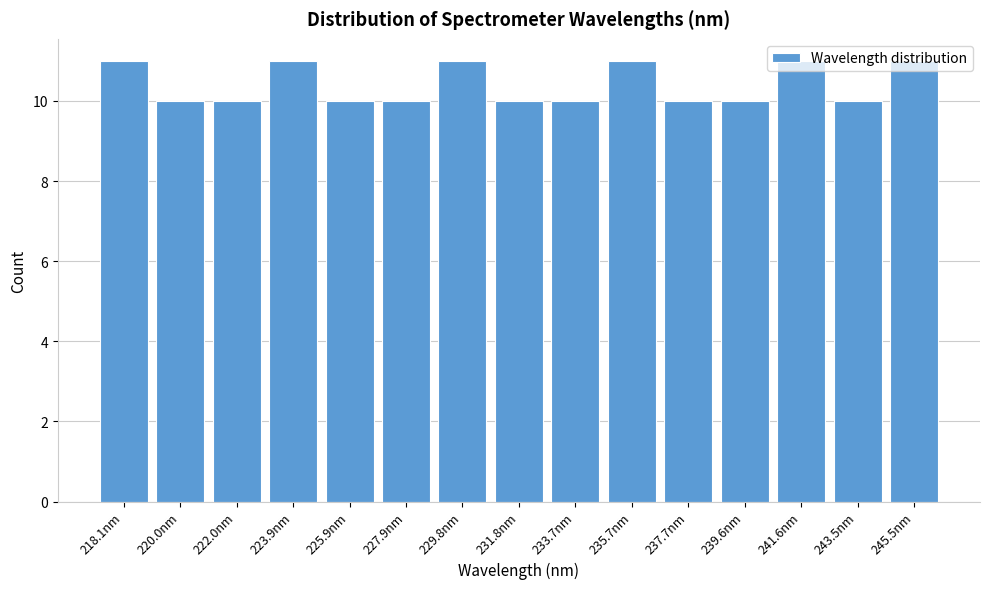

What position from the left is 231.8nm?

8